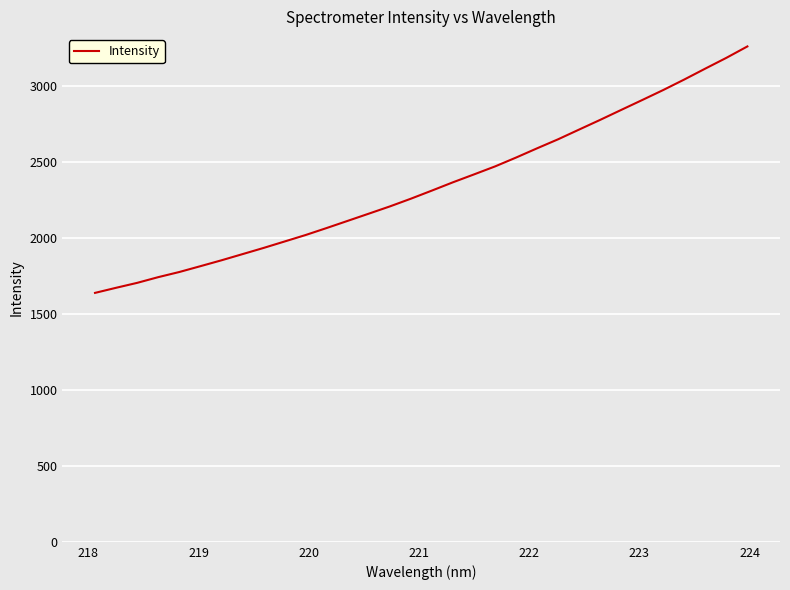

What is the greatest value displayed?

3259.5